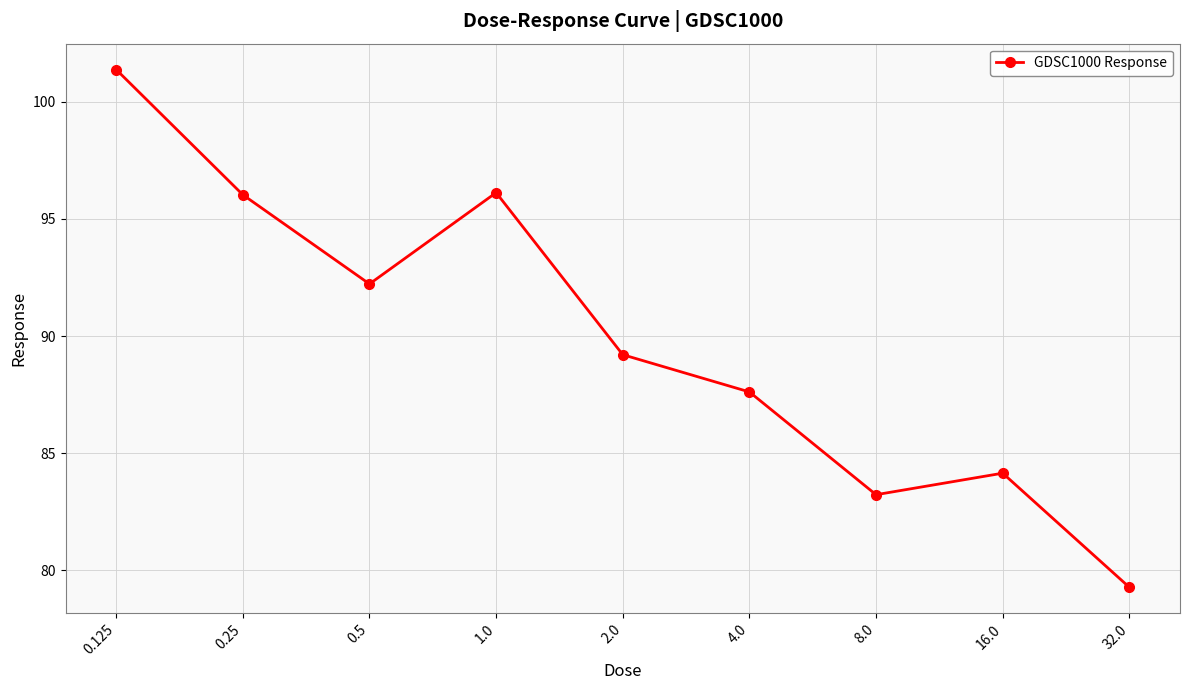

What is the change in value from 1.0 to 32.0?

-16.8